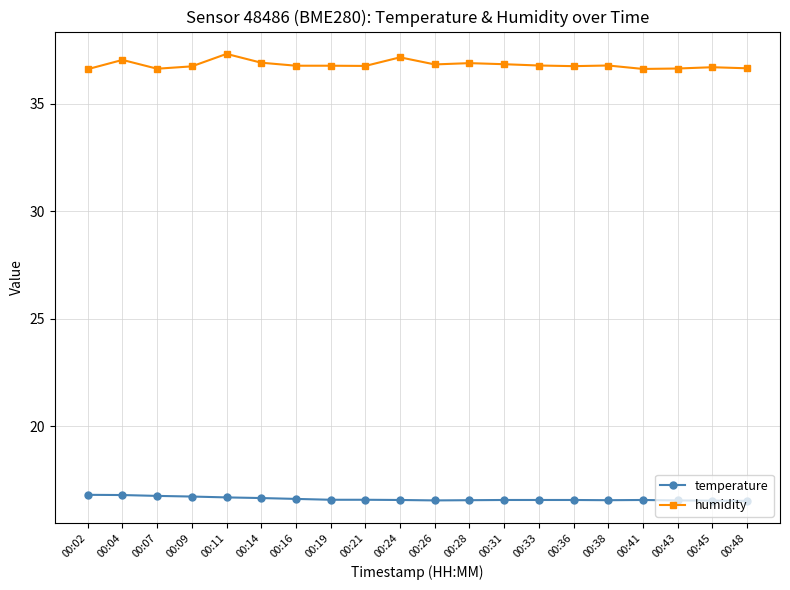

What are all the series names shown in the legend?

temperature, humidity